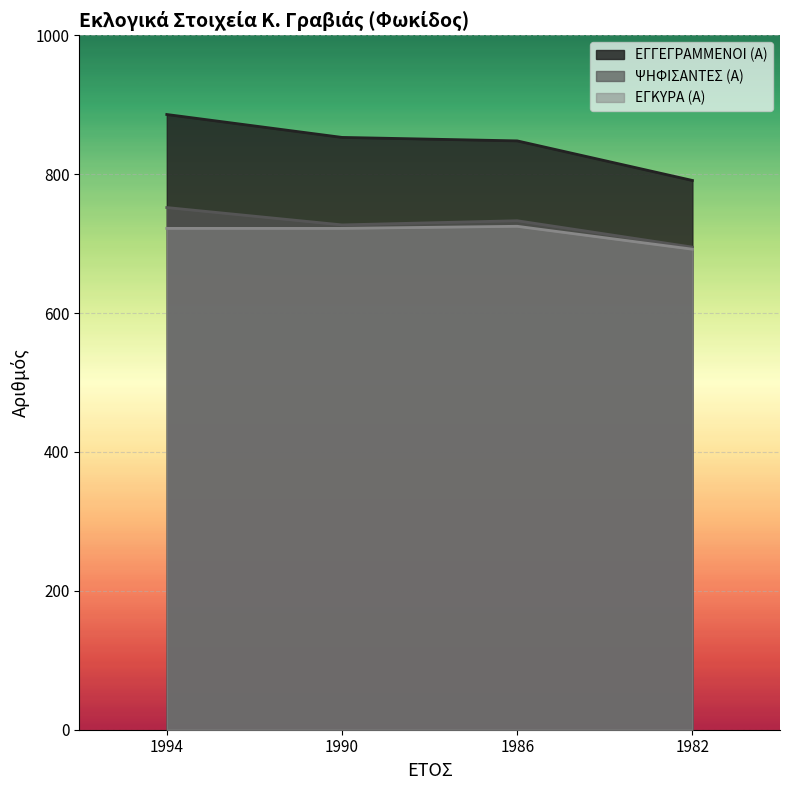

Which has a higher value, 1982 or 1990?

1990